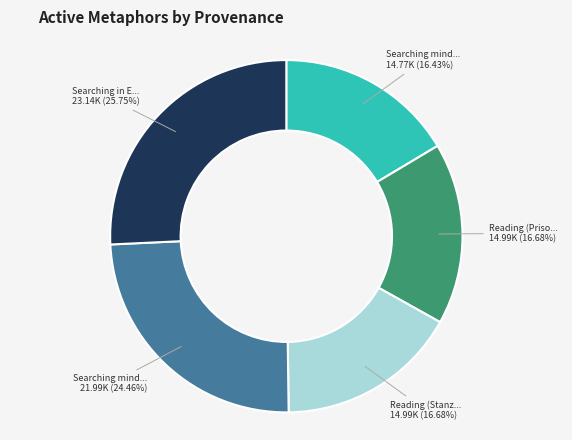

How many slices are in this pie chart?

5